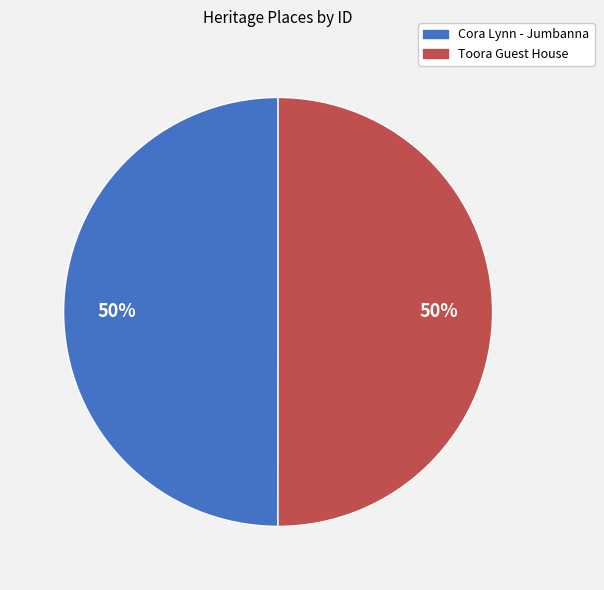

Do Toora Guest House and Cora Lynn - Jumbanna together represent more than half of the pie?

Yes